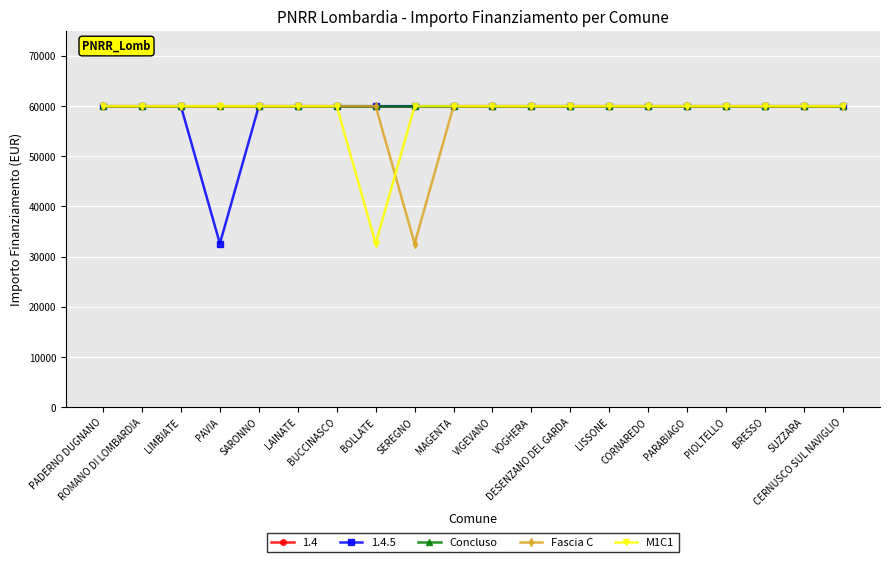

Is this an area chart (filled region under the line)?

No